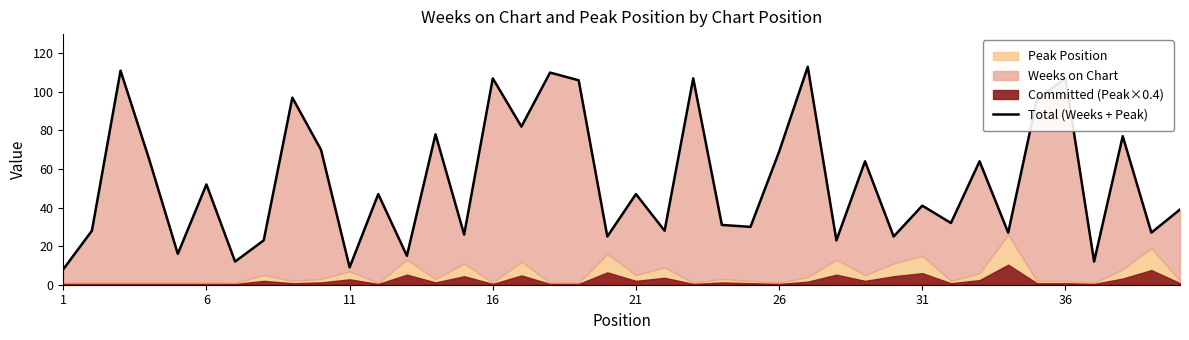

Reading left to right, transcribe all the data shown in this chart.

8	28	111	65	16	52	12	23	97	70	9	47	15	78	26	107	82	110	106	25	47	28	107	31	30	69	113	23	64	25	41	32	64	27	96	107	12	77	27	39